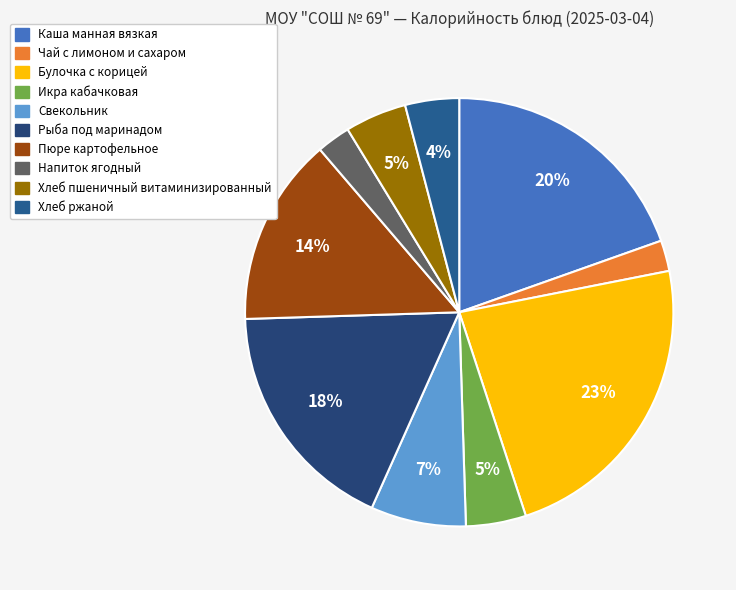

Is Свекольник the majority of the pie?

No